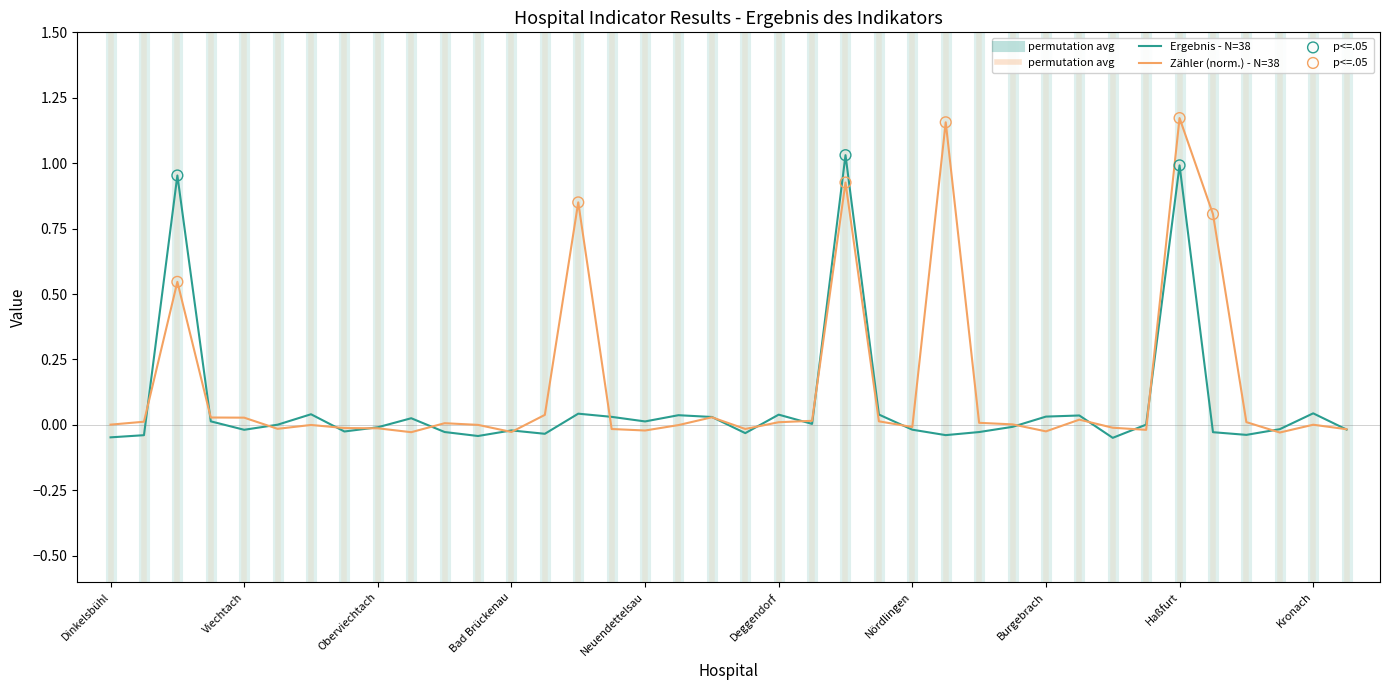

Which series has the largest total across all categories?

Zähler